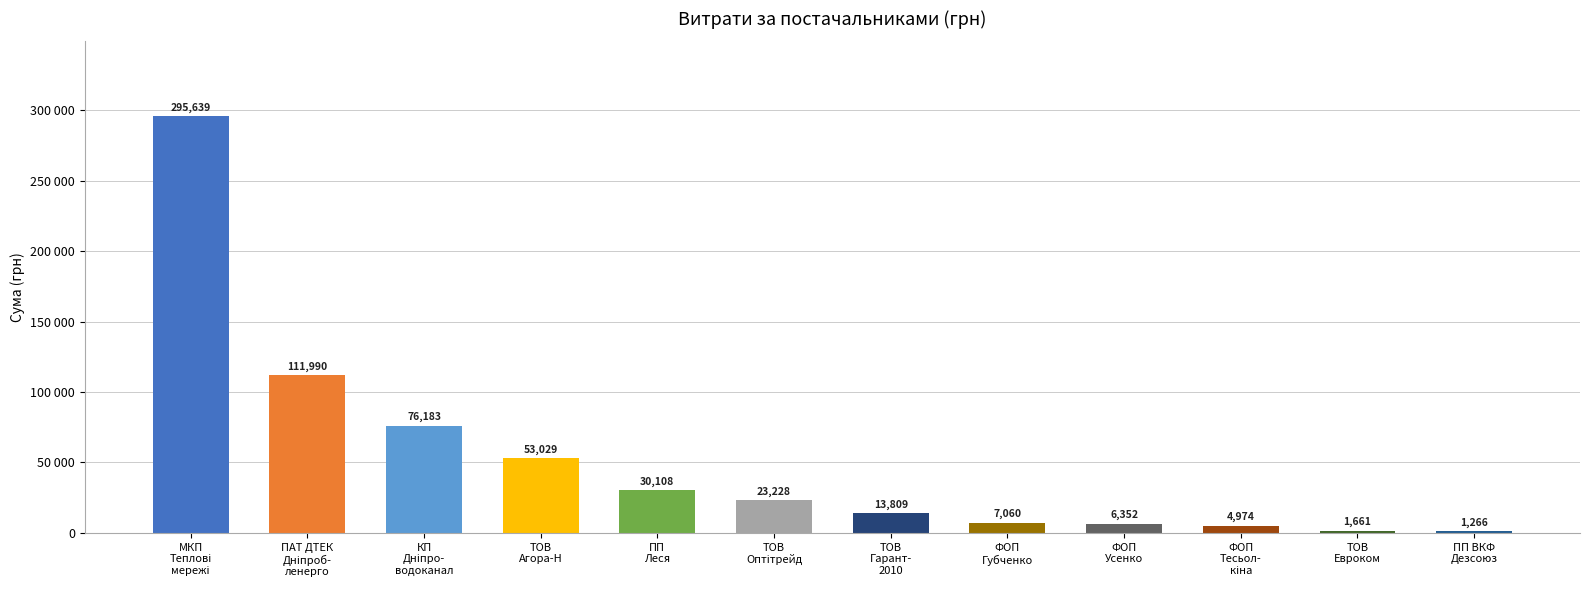

Does the chart contain any negative values?

No